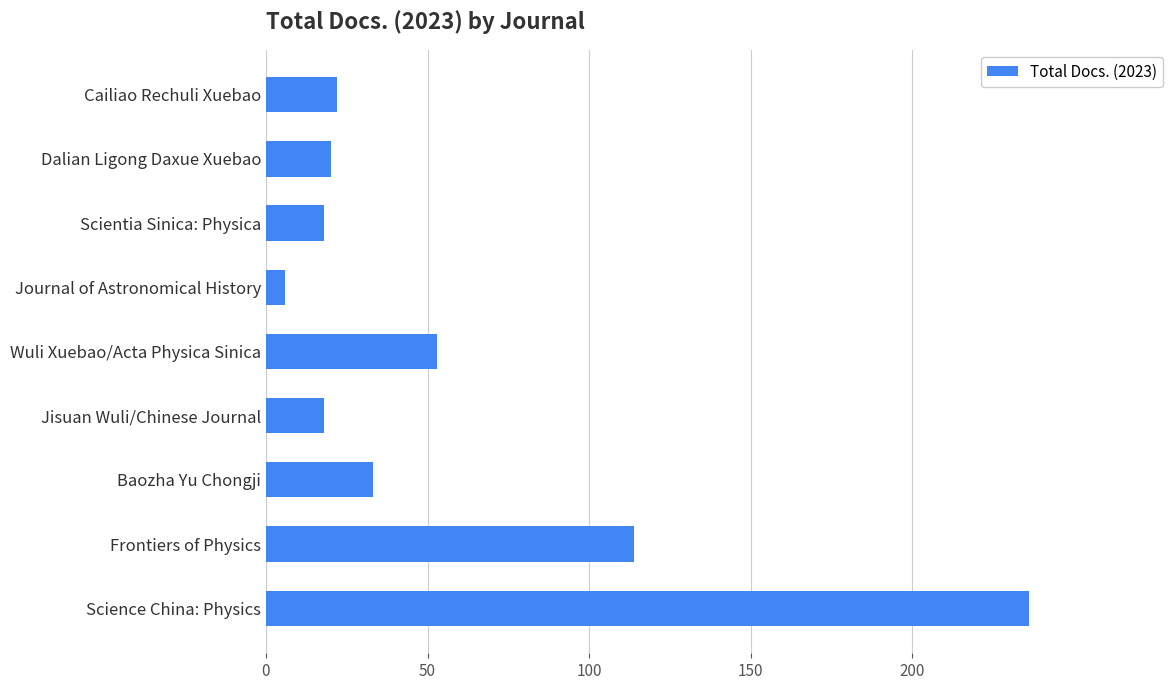

At which label is the value closest to 121?

Frontiers of Physics